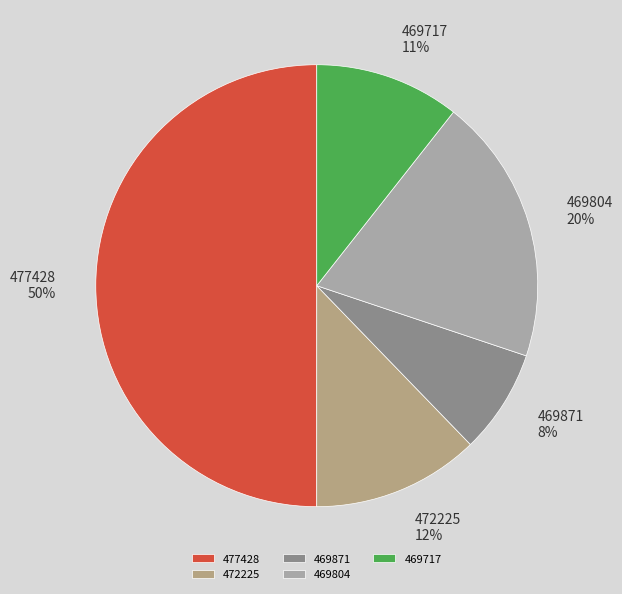

True or false: 469804 accounts for 29% of the total.

False